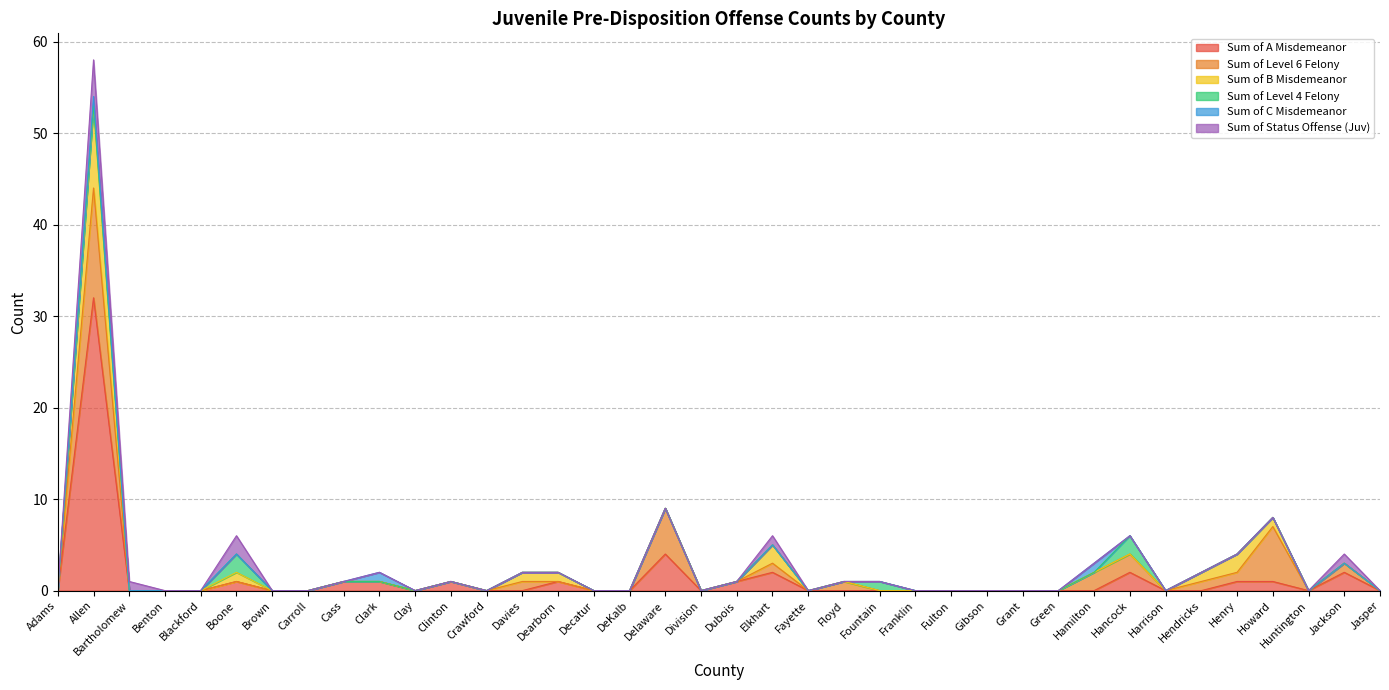

Is it true that Sum of A Misdemeanor equals 22 at Davies?

False